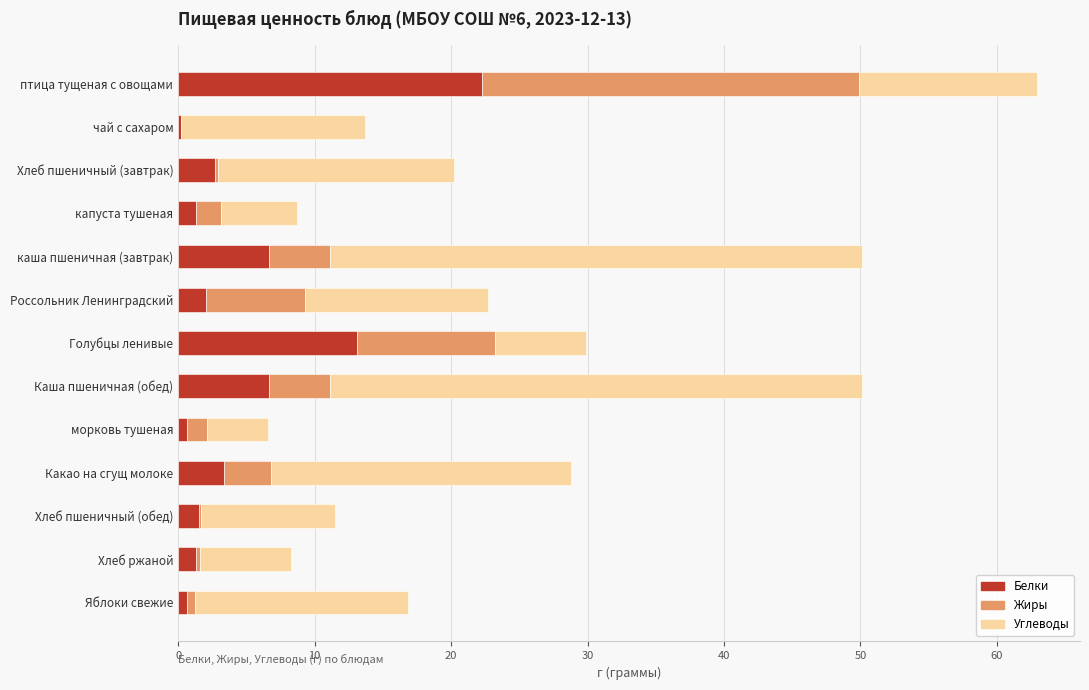

At which label is Белки closest to 11?

Голубцы ленивые